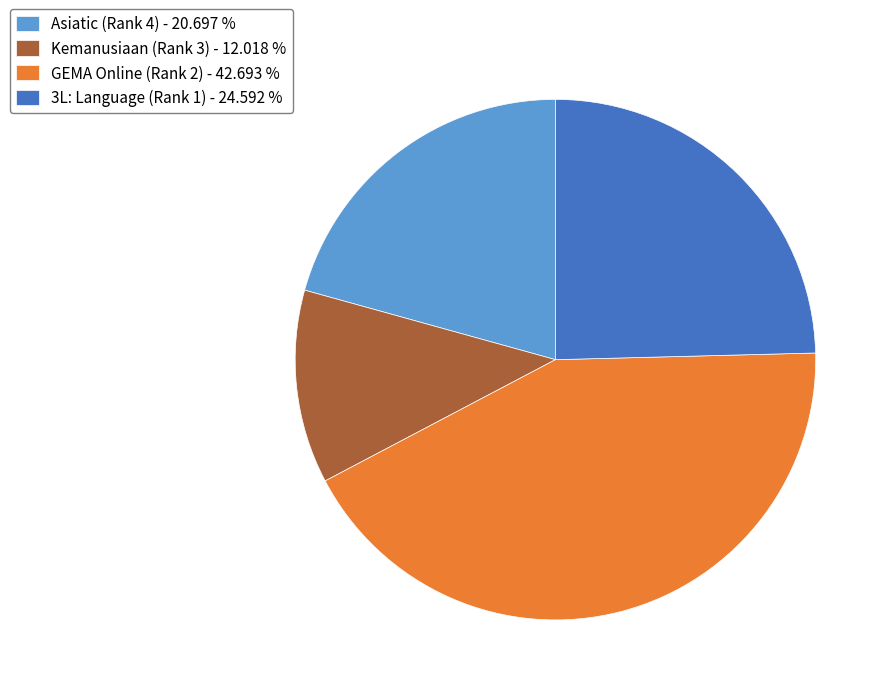

The Kemanusiaan (Rank 3) slice represents 2% of the pie. True or false?

False